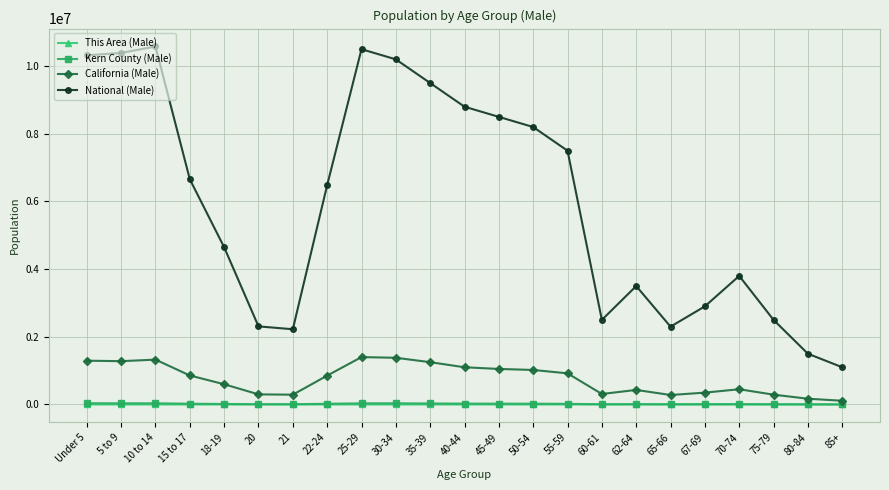

Which category has the lowest value in the National (Male) series?

85+